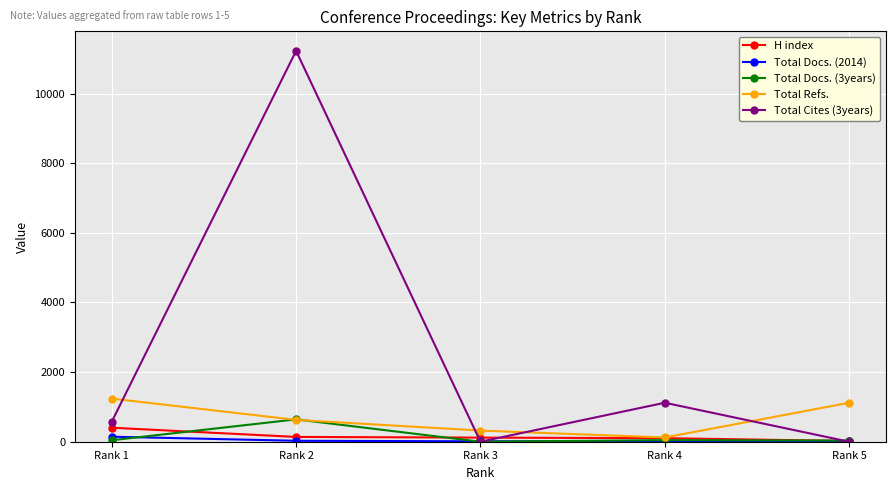

In Total Refs., how many points are lower than both neighbors (excluding endpoints)?

1